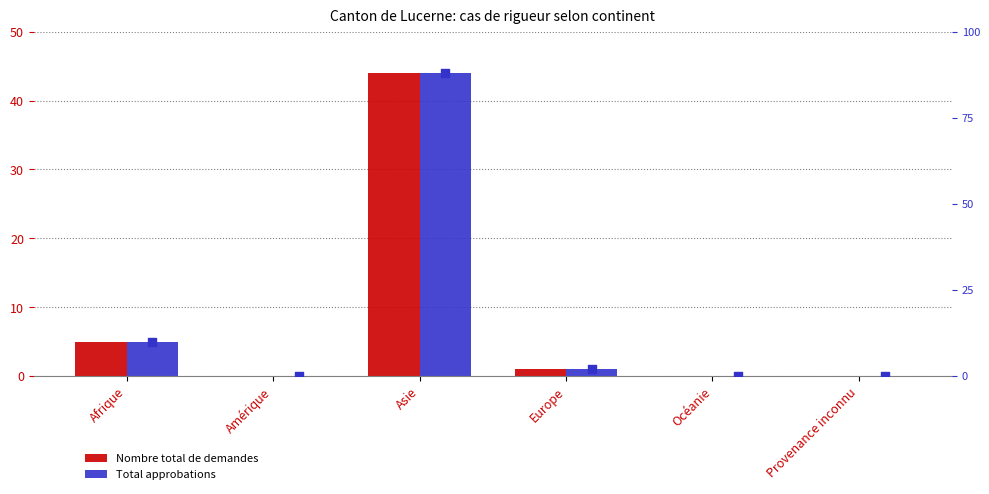

What are all the series names shown in the legend?

Nombre total de demandes, Total approbations, Total approbations %